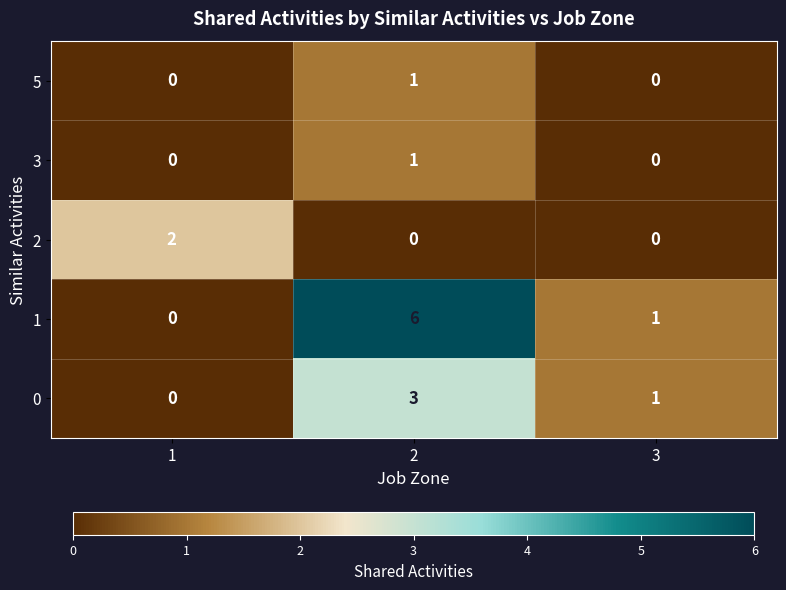

What is the greatest value displayed?

6